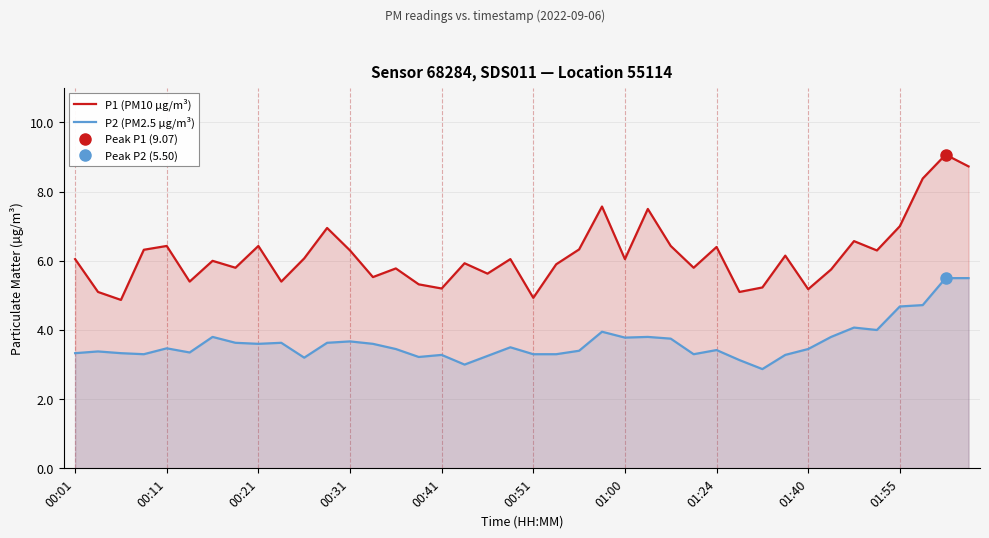

What are all the series names shown in the legend?

P1 (PM10 µg/m³), P2 (PM2.5 µg/m³)